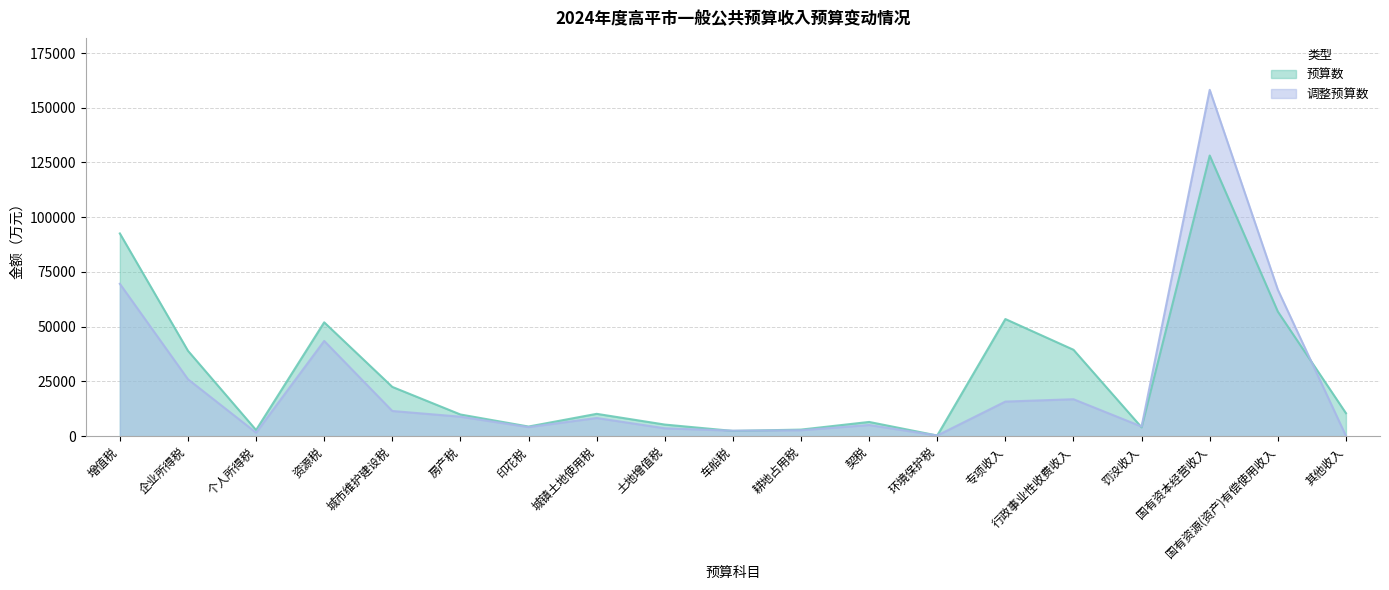

Which category has the highest value in the 预算数 series?

国有资本经营收入